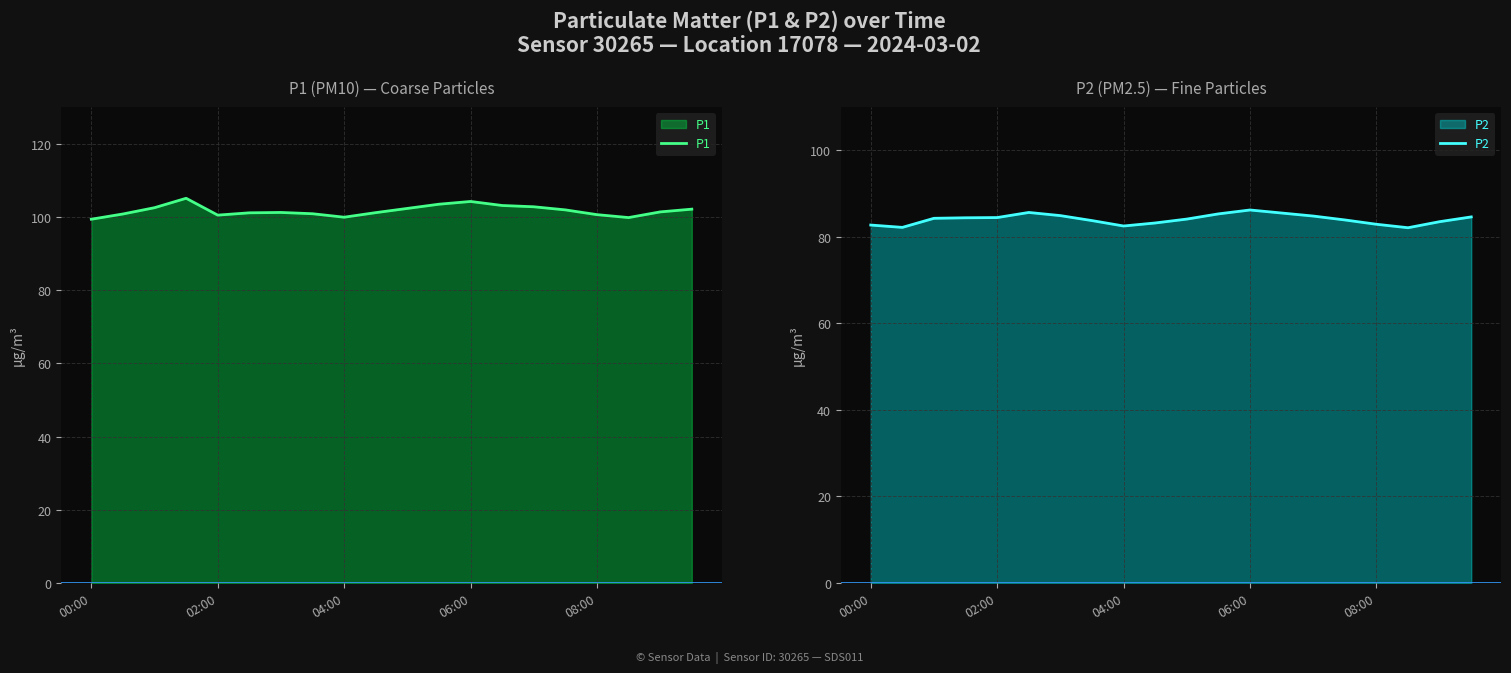

Is the value of P2 at 14 greater than the value of P1 at 11?

No